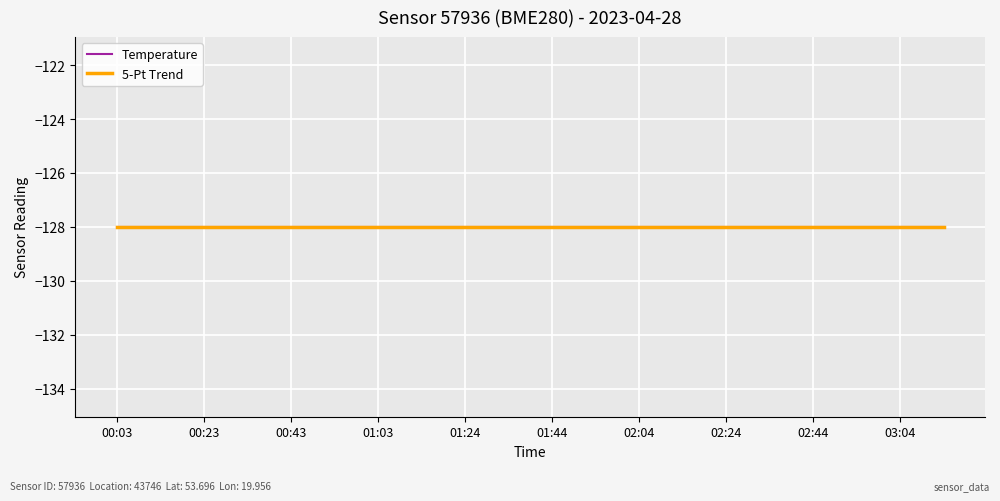

What is the difference between the highest and lowest values at 02:04?

127